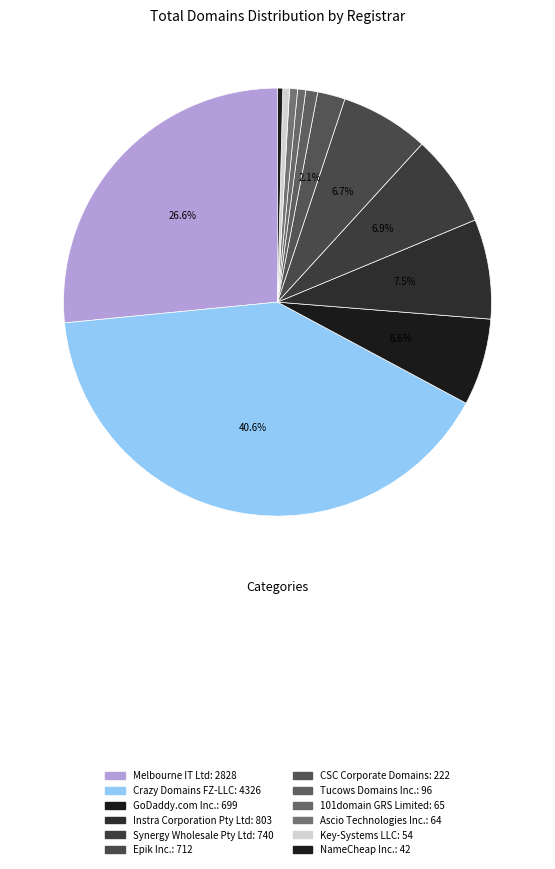

The CSC Corporate Domains slice represents 2% of the pie. True or false?

True